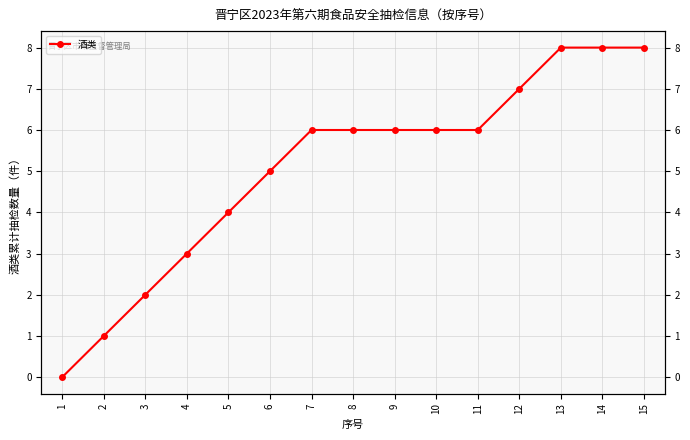

Rank the categories by value from lowest to highest.

1, 2, 3, 4, 5, 6, 7, 8, 9, 10, 11, 12, 13, 14, 15